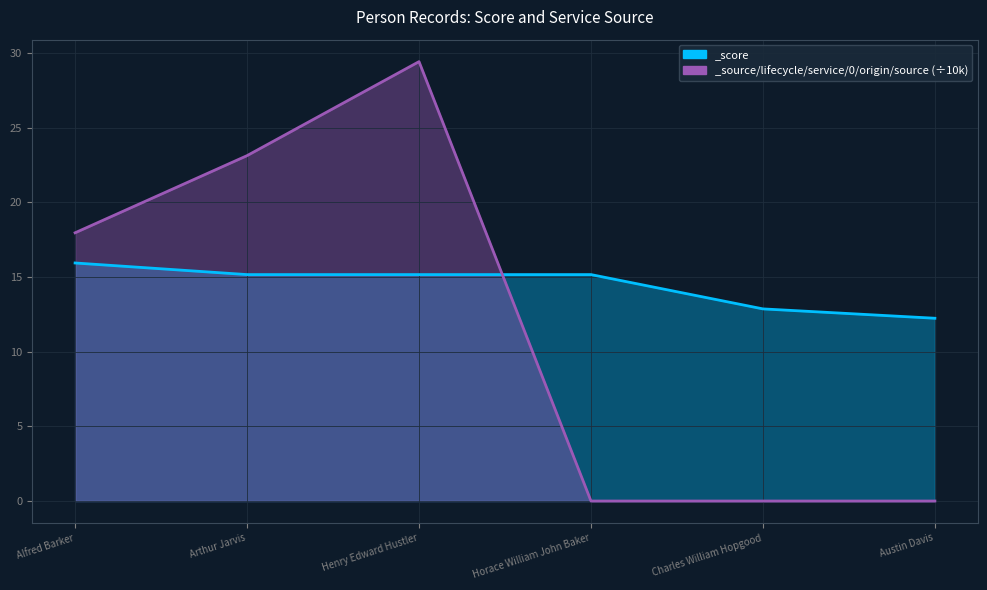

Rank the series by their maximum value, from lowest to highest.

_score, _source/lifecycle/service/0/origin/source